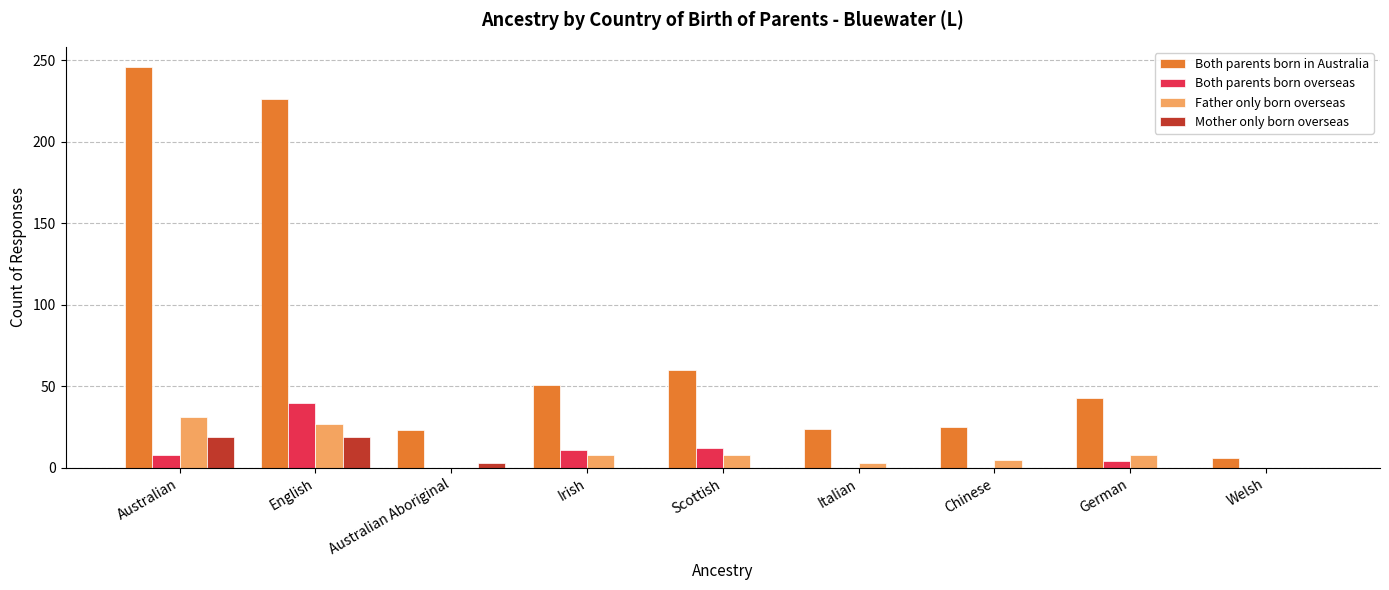

Which series has the largest total across all categories?

Both parents born in Australia